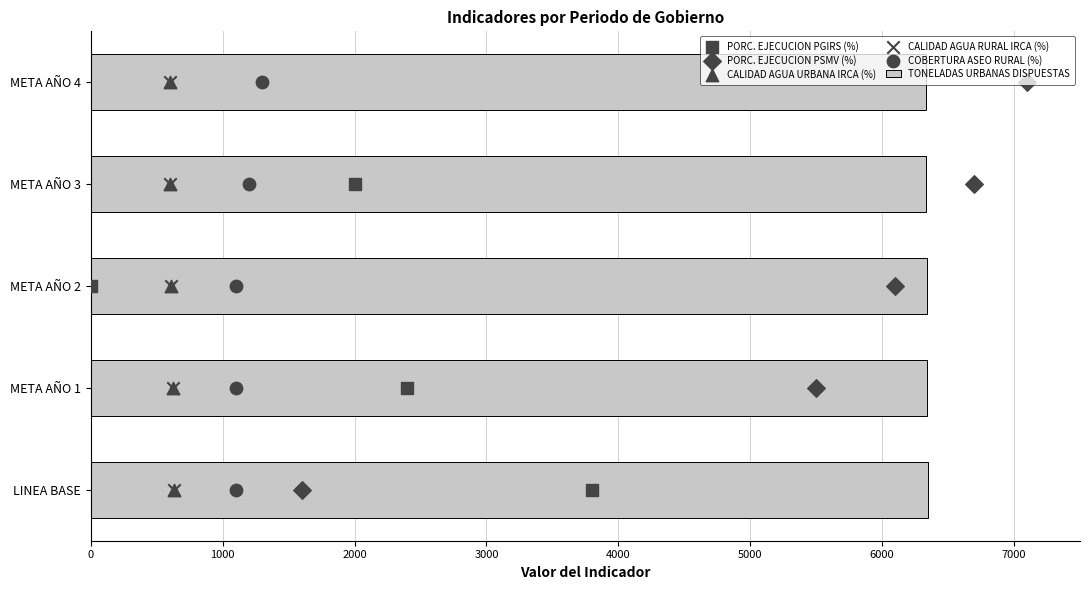

What are all the series names shown in the legend?

TONELADAS URBANAS DISPUESTAS, PORC. EJECUCION PGIRS (%), PORC. EJECUCION PSMV (%), CALIDAD AGUA URBANA IRCA (%), CALIDAD AGUA RURAL IRCA (%), COBERTURA ASEO RURAL (%)